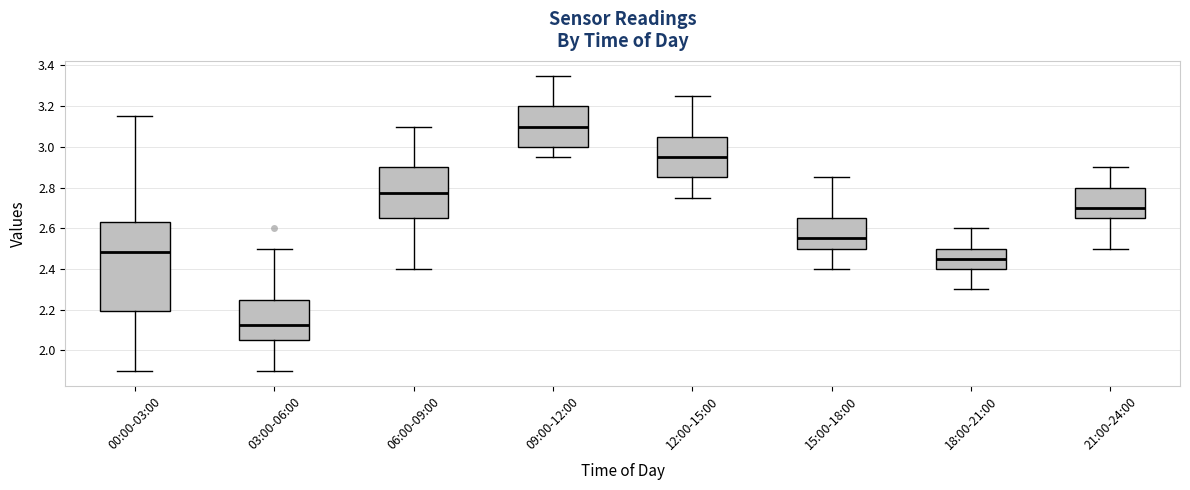

Reading left to right, transcribe this box plot: for each box, give where its median line is, the range the box spans, and where its two whiskers end, as read against the y-axis. The values are not printed on the chart, so give them approximately, as read against the axis.

00:00-03:00: median 2.48, box 2.20 to 2.64, whiskers 1.90 to 3.16
03:00-06:00: median 2.12, box 2.06 to 2.26, whiskers 1.90 to 2.50
06:00-09:00: median 2.78, box 2.66 to 2.90, whiskers 2.40 to 3.10
09:00-12:00: median 3.10, box 3.00 to 3.20, whiskers 2.96 to 3.36
12:00-15:00: median 2.96, box 2.86 to 3.06, whiskers 2.76 to 3.26
15:00-18:00: median 2.56, box 2.50 to 2.66, whiskers 2.40 to 2.86
18:00-21:00: median 2.46, box 2.40 to 2.50, whiskers 2.30 to 2.60
21:00-24:00: median 2.70, box 2.66 to 2.80, whiskers 2.50 to 2.90